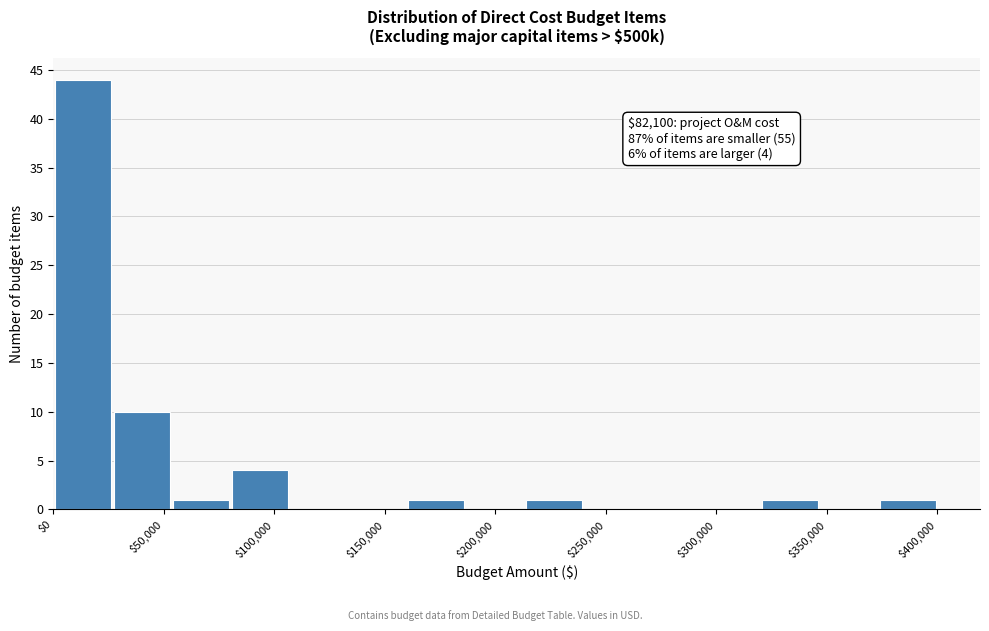

Over which range of the x-axis is the bar tallest?

0 to 25000